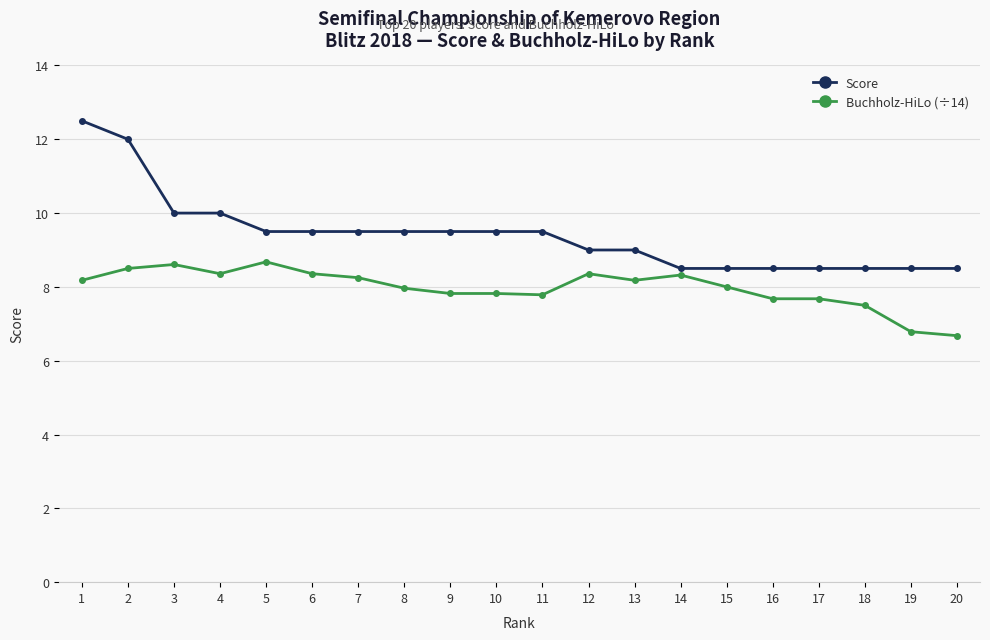

True or false: Buchholz-HiLo (÷14) has more than 2 interior local peaks.

True